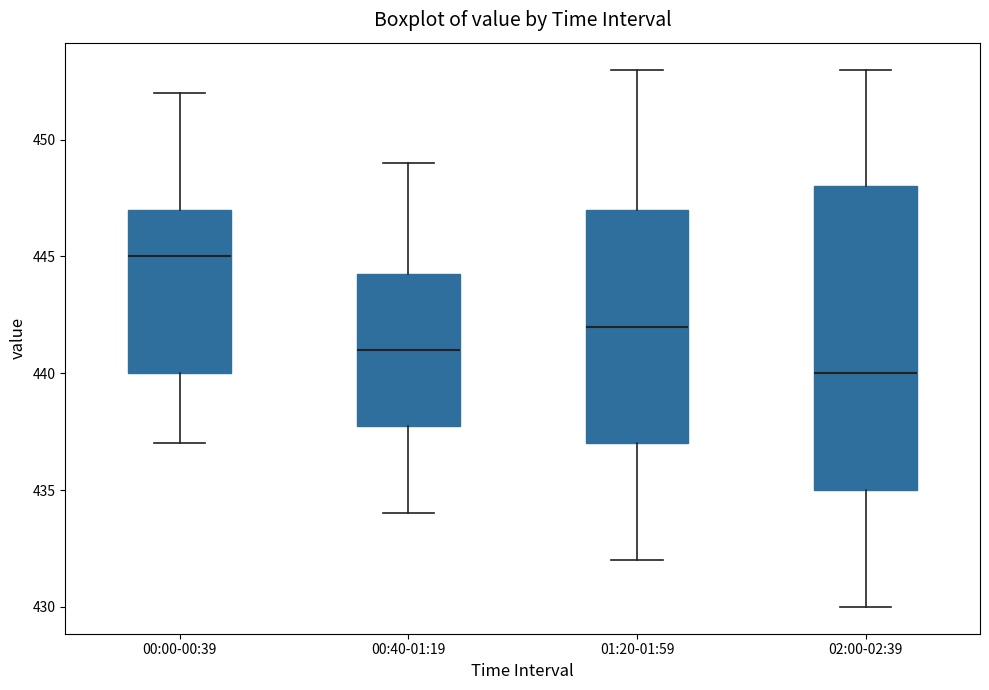

Which box has the highest median line?

00:00-00:39